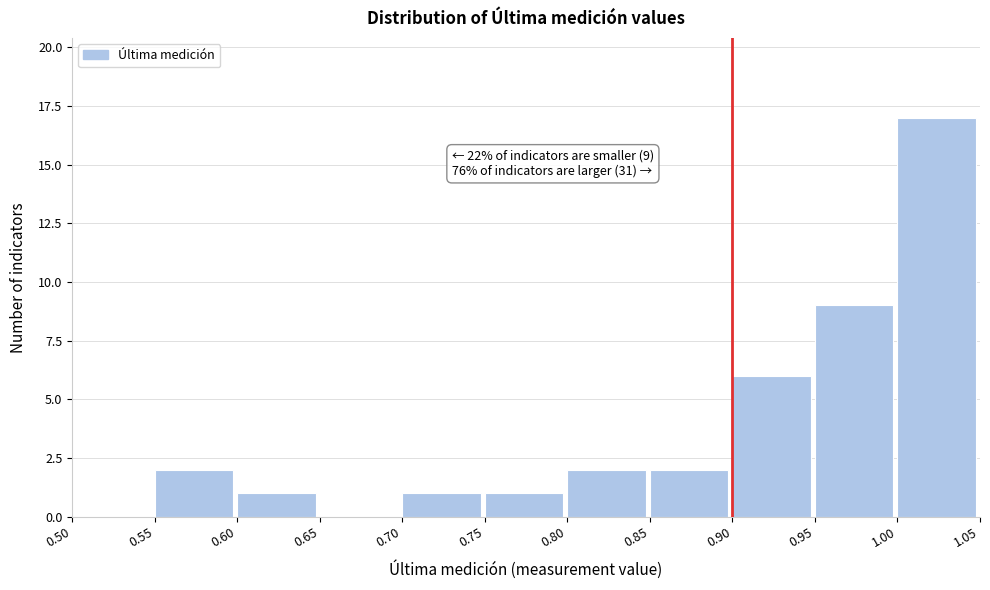

Which range on the x-axis has the tallest bar?

1.00 to 1.05